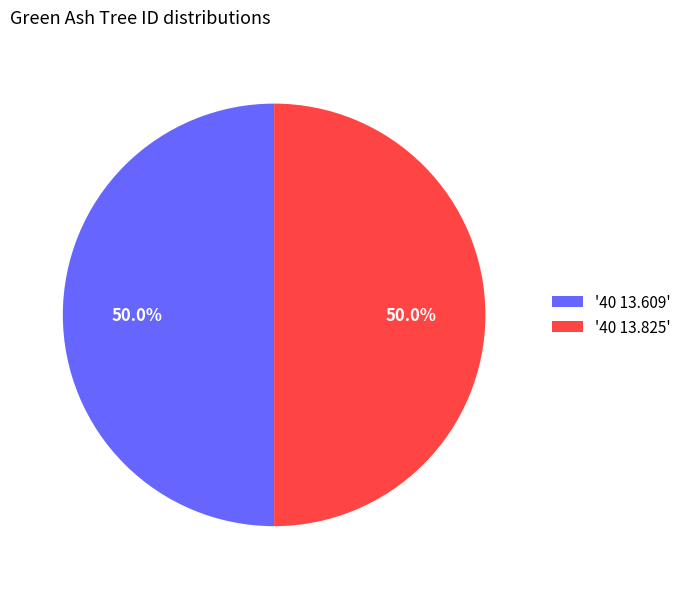

Combined, do '40 13.825' and '40 13.609' account for over 50%?

Yes